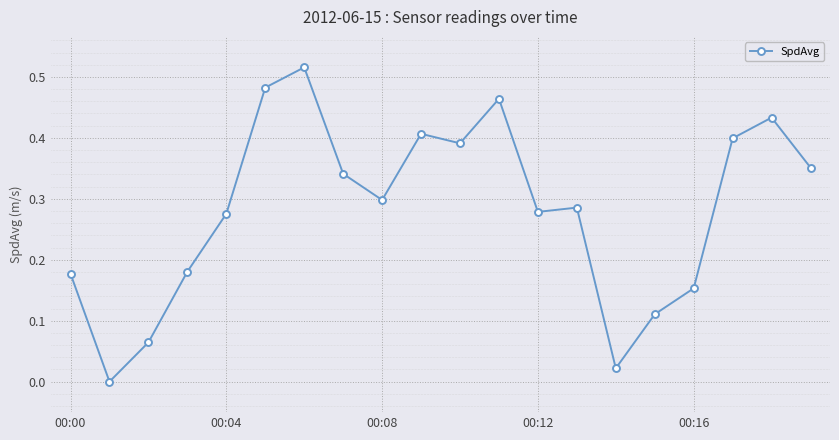

True or false: the data has more than 0 interior local peaks.

True